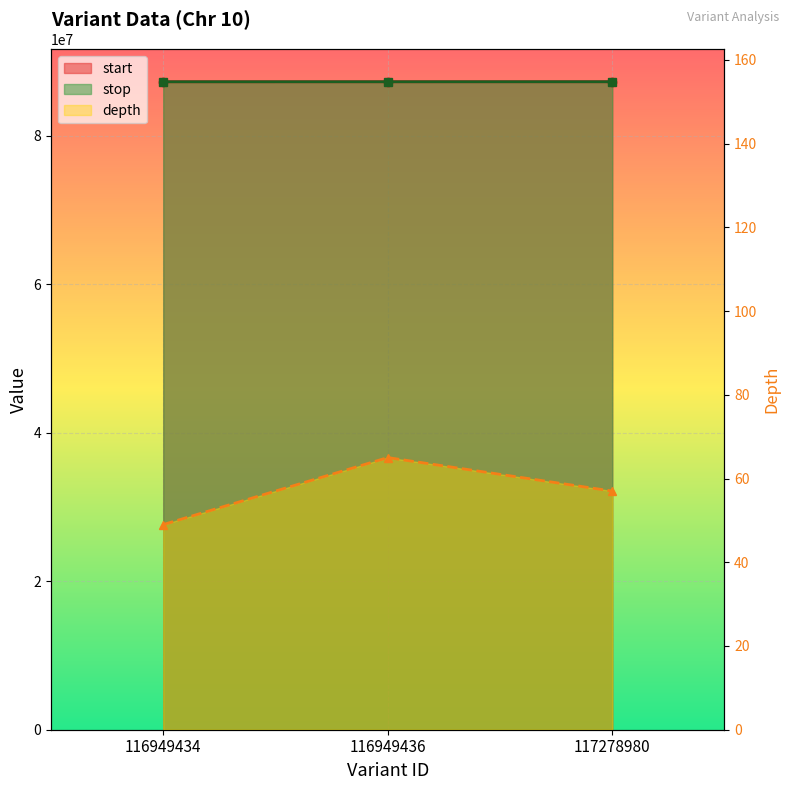

List the series in order of their peak value, lowest first.

depth, start, stop